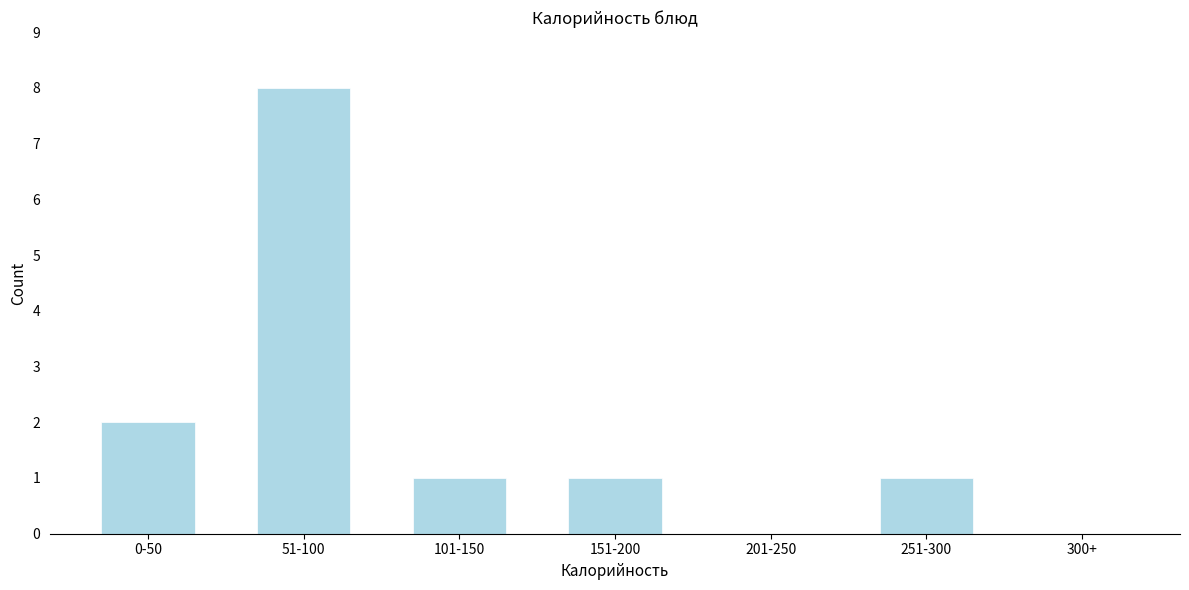

Reading left to right, list all the values displayed in this chart.

0-50=2	51-100=8	101-150=1	151-200=1	201-250=0	251-300=1	300+=0